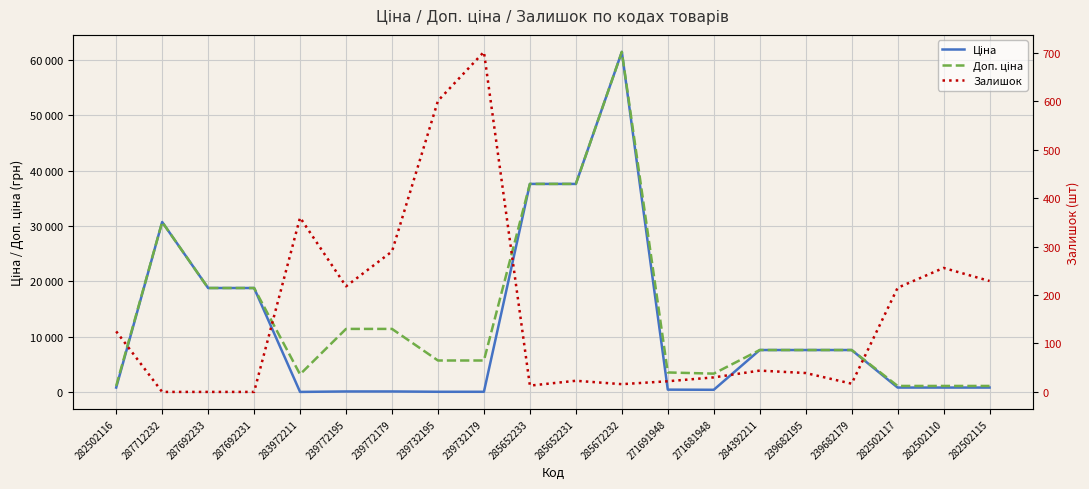

Where is the first local maximum for Доп. ціна?

287712232